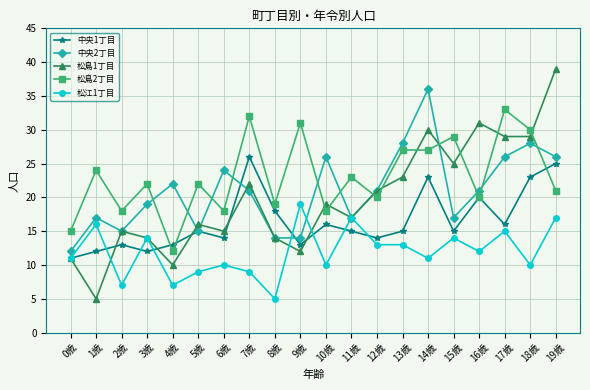

True or false: 松島1丁目 has more than 1 points higher than both neighbors.

True